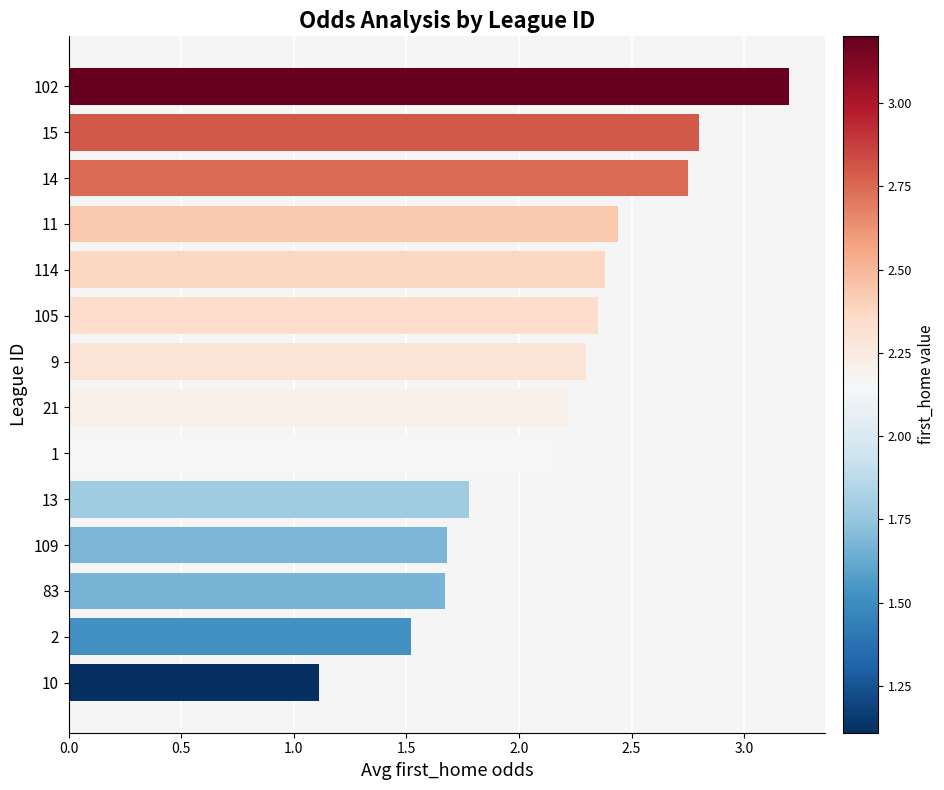

Which category has the lowest value across all series?

10